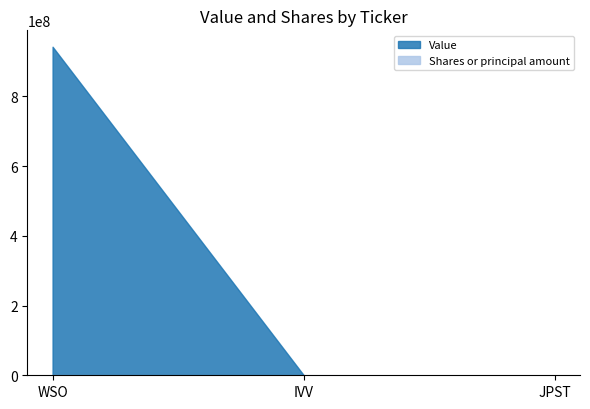

What is the difference between the highest and lowest values at WSO?

942230393